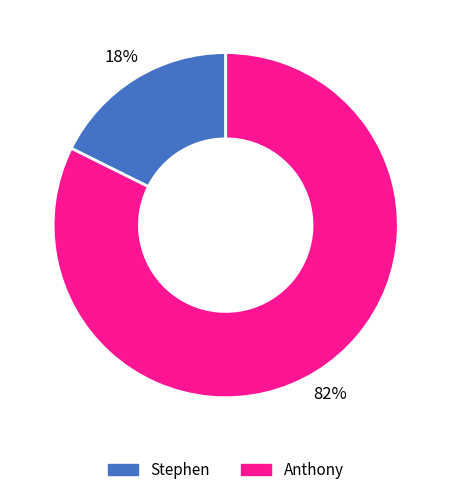

To the nearest percent, what percentage of the pie is Anthony?

82%